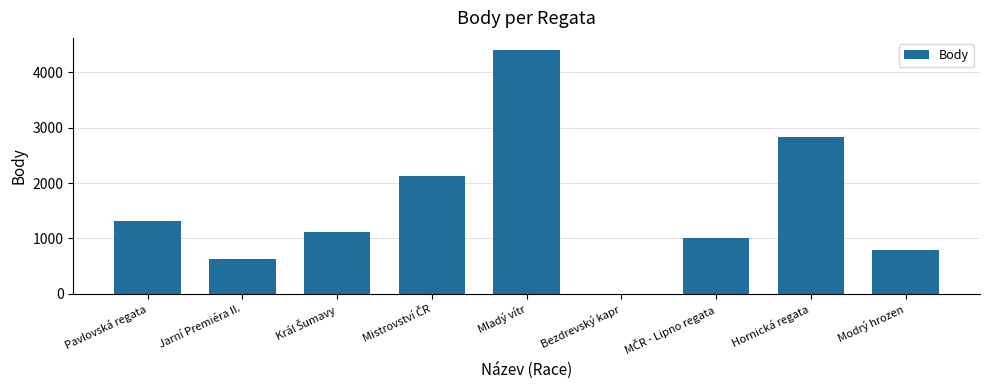

Which label corresponds to the largest value in the chart?

Mladý vítr